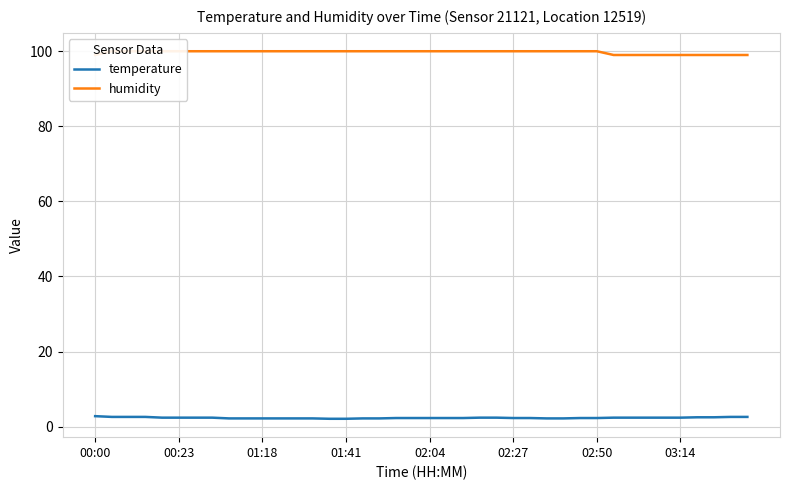

What are all the series names shown in the legend?

temperature, humidity